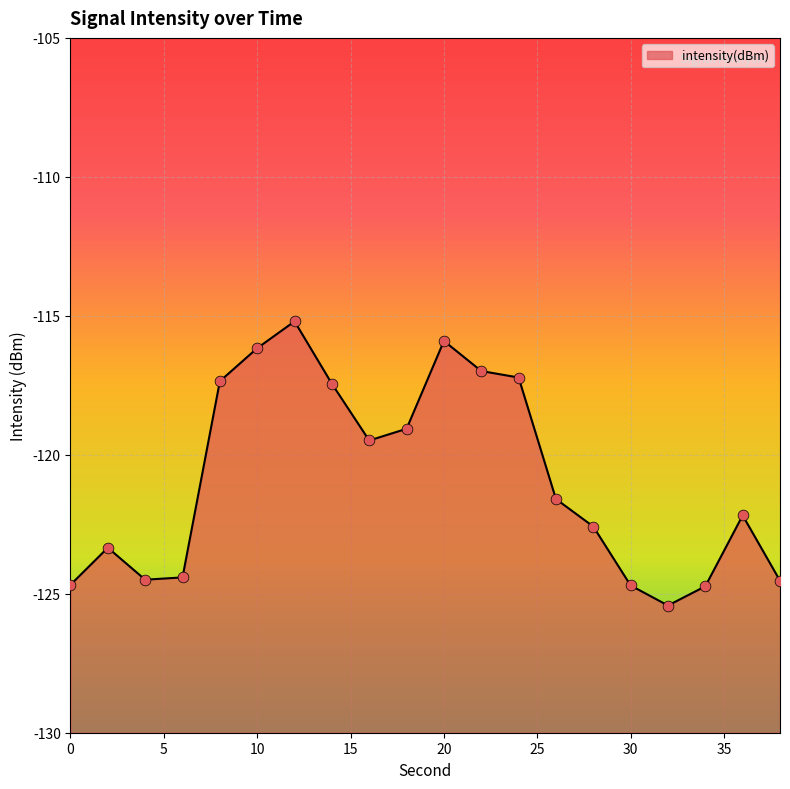

What is the change in value from 24 to 28?

-5.4